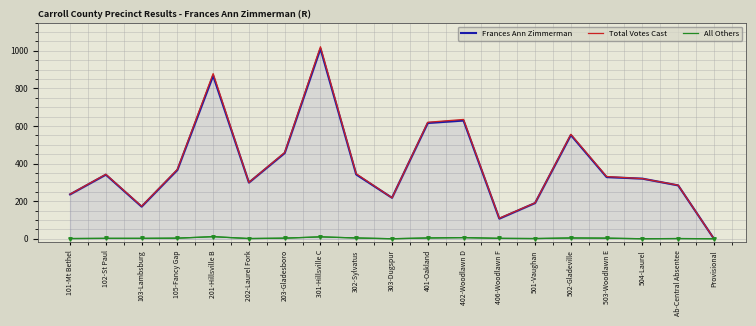

What is the difference between the highest and lowest values at 501-Vaughan?

190